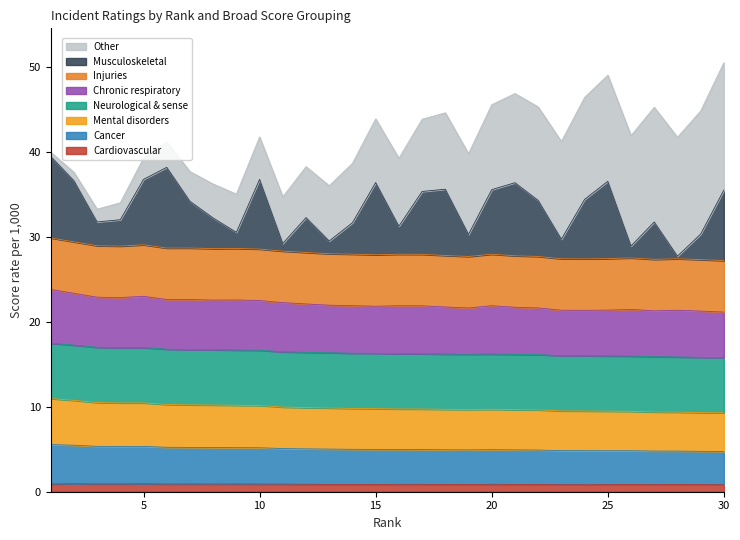

True or false: Cancer and Mental disorders intersect in this chart.

False